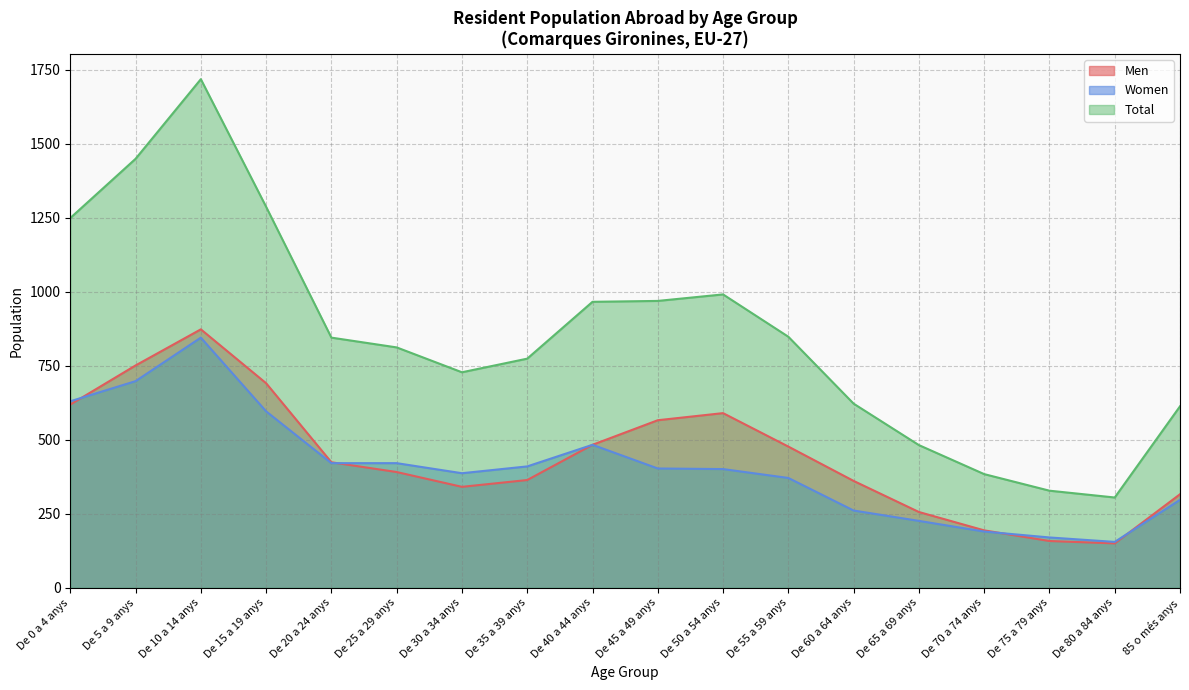

At which label does Men first exceed 424?

De 0 a 4 anys